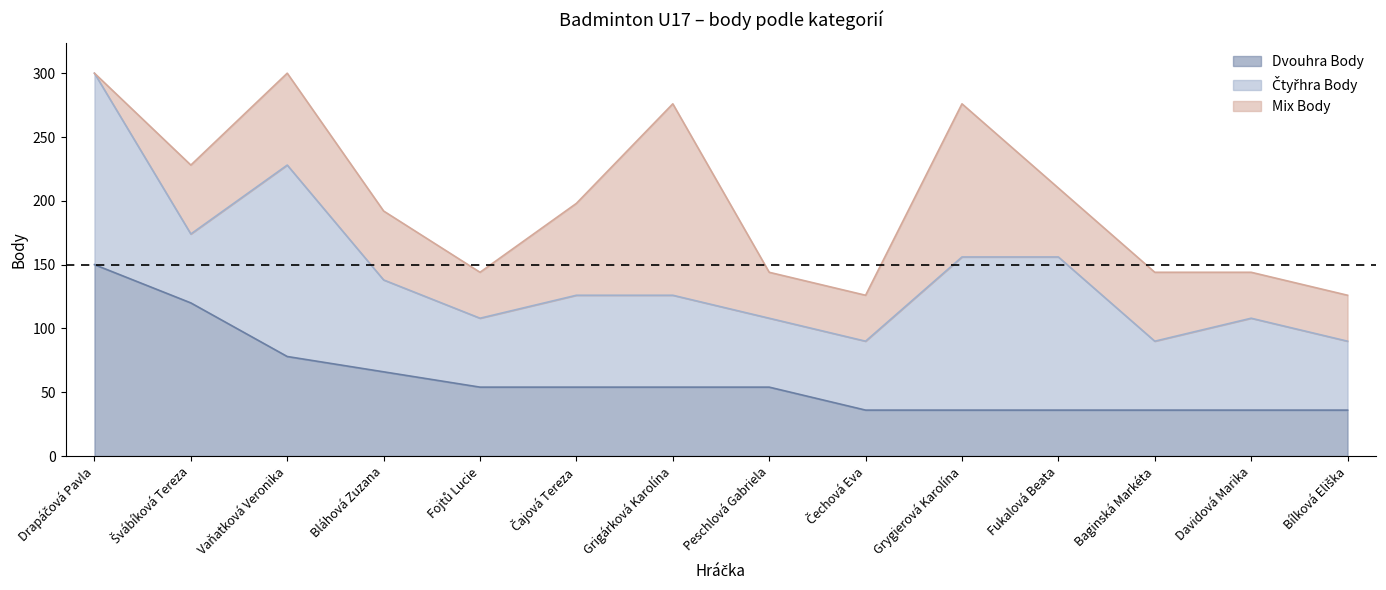

Does the chart have visible grid lines?

No